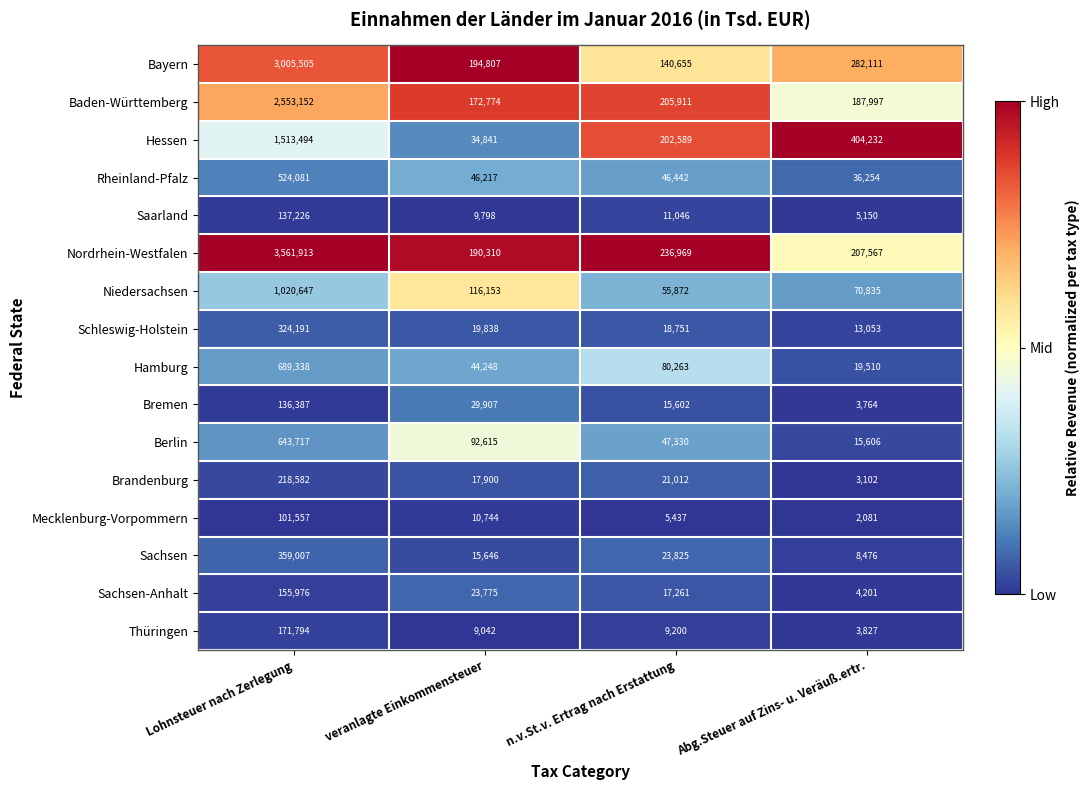

Which series has the largest range (max minus min)?

Nordrhein-Westfalen